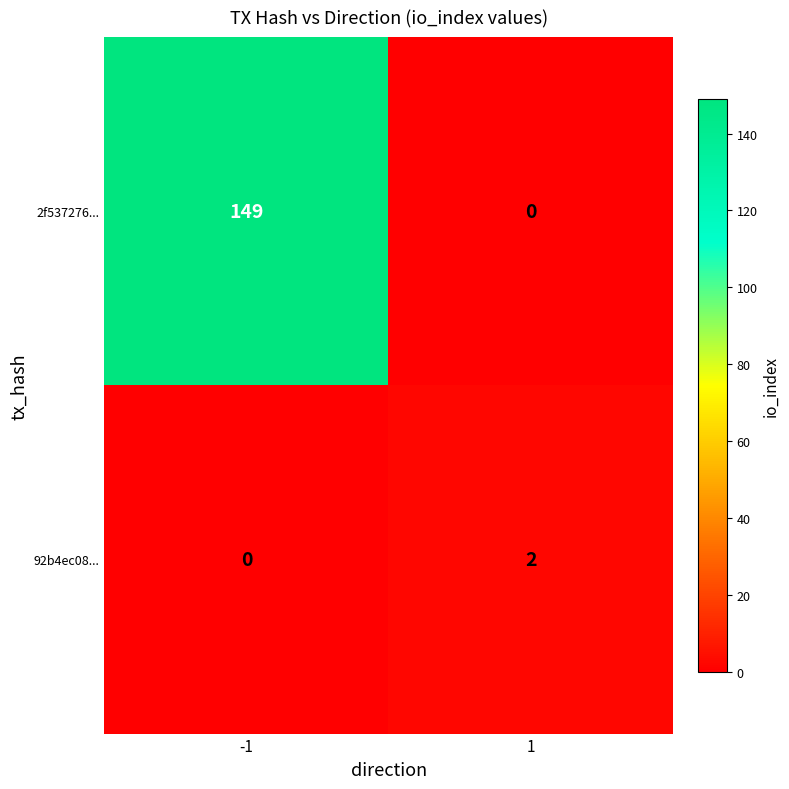

At how many categories does at least one series exceed 106?

1